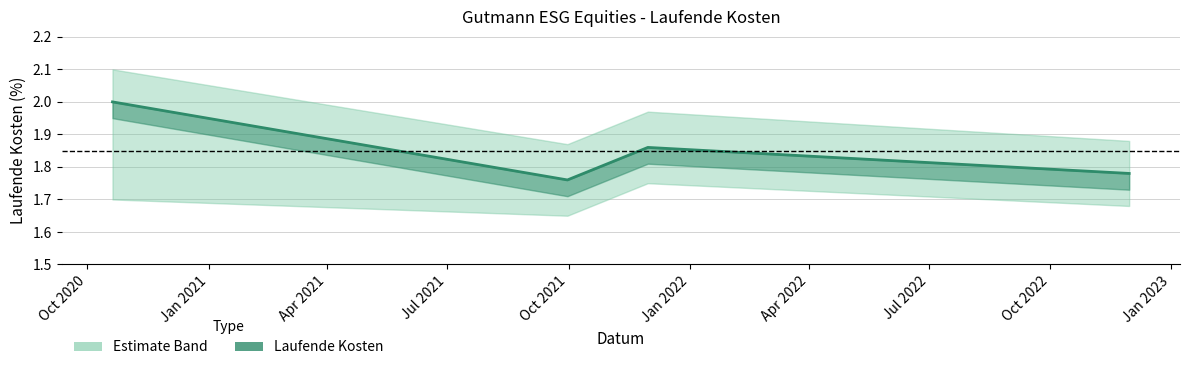

Reading right to left, list all the values displayed in this chart.

1.8	1.9	1.8	2.0